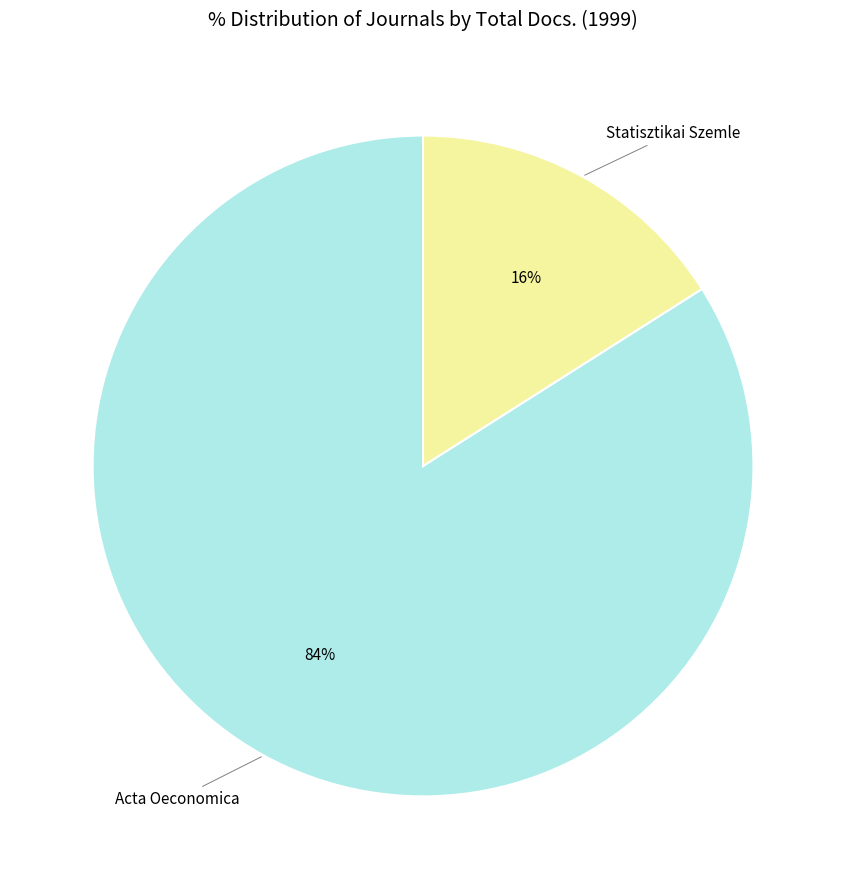

Do Acta Oeconomica and Statisztikai Szemle together represent more than half of the pie?

Yes